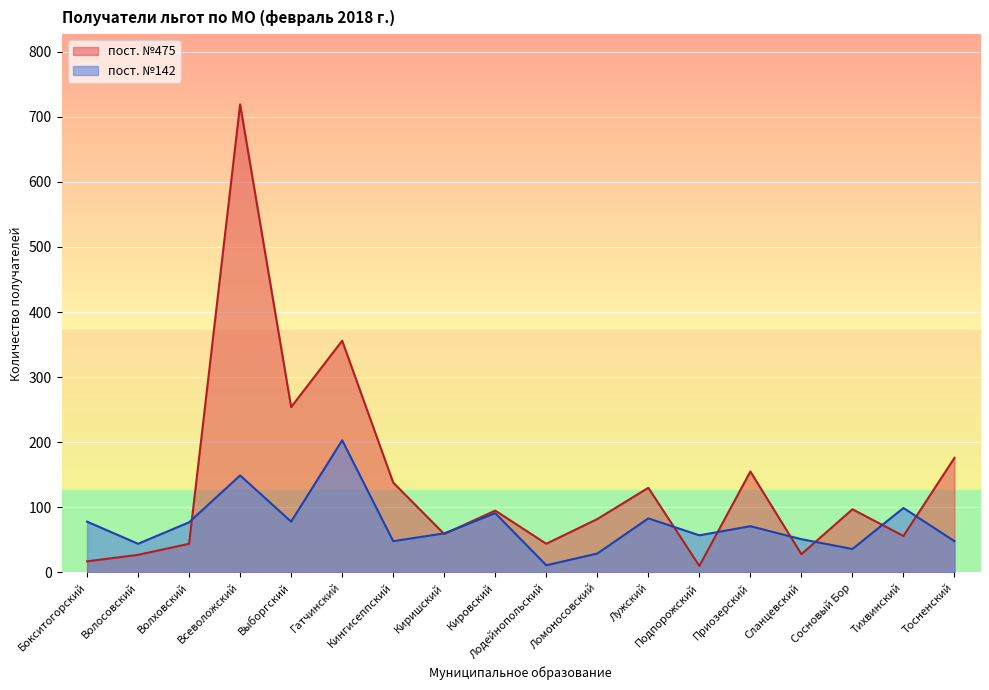

Reading left to right, list all the values displayed in this chart.

пост. №475: Бокситогорский=17	Волосовский=27	Волховский=44	Всеволожский=719	Выборгский=254	Гатчинский=356	Кингисеппский=138	Киришский=59	Кировский=95	Лодейнопольский=44	Ломоносовский=82	Лужский=130	Подпорожский=10	Приозерский=155	Сланцевский=28	Сосновый Бор=97	Тихвинский=56	Тосненский=176
пост. №142: Бокситогорский=78	Волосовский=44	Волховский=77	Всеволожский=149	Выборгский=78	Гатчинский=203	Кингисеппский=48	Киришский=60	Кировский=91	Лодейнопольский=11	Ломоносовский=29	Лужский=83	Подпорожский=57	Приозерский=71	Сланцевский=51	Сосновый Бор=36	Тихвинский=99	Тосненский=48